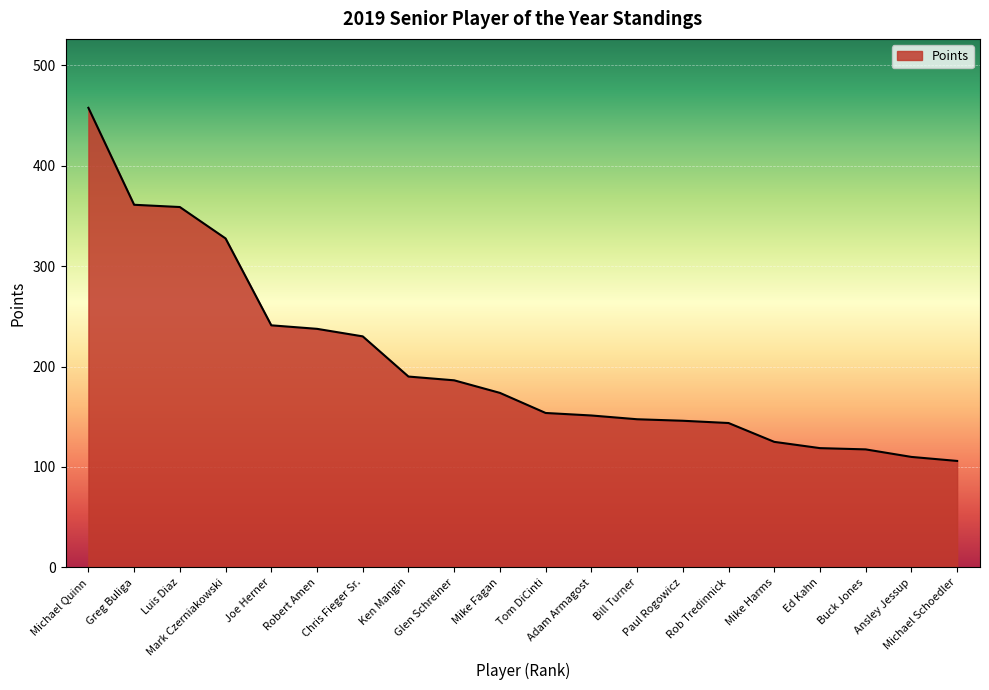

What is the difference between the maximum and minimum values?

351.5